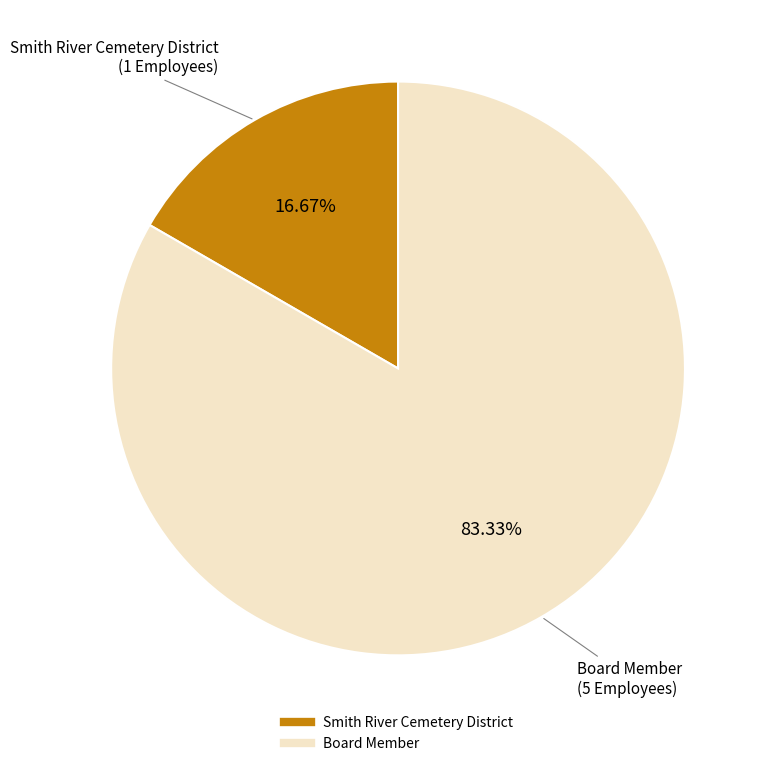

To the nearest percent, what portion does Board Member represent?

83%